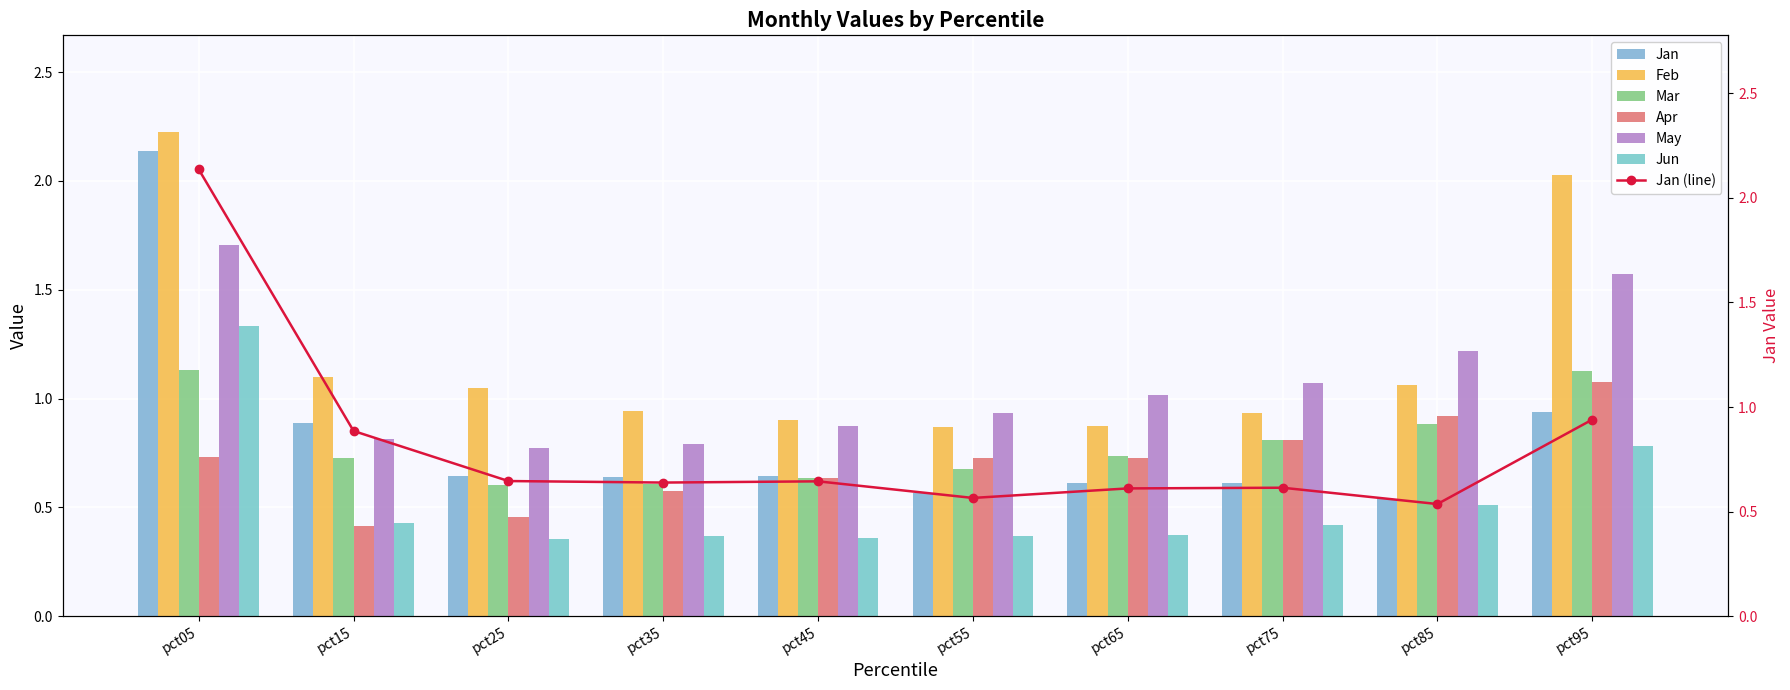

Which category has the lowest value in the Jan series?

pct85